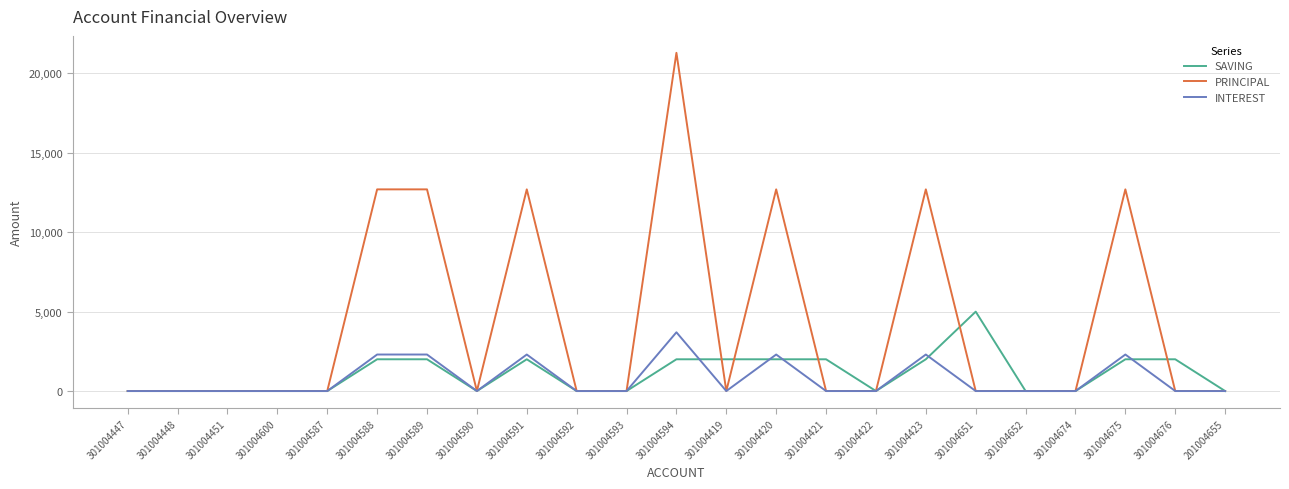

How many PRINCIPAL values are between 0 and 12700?

22